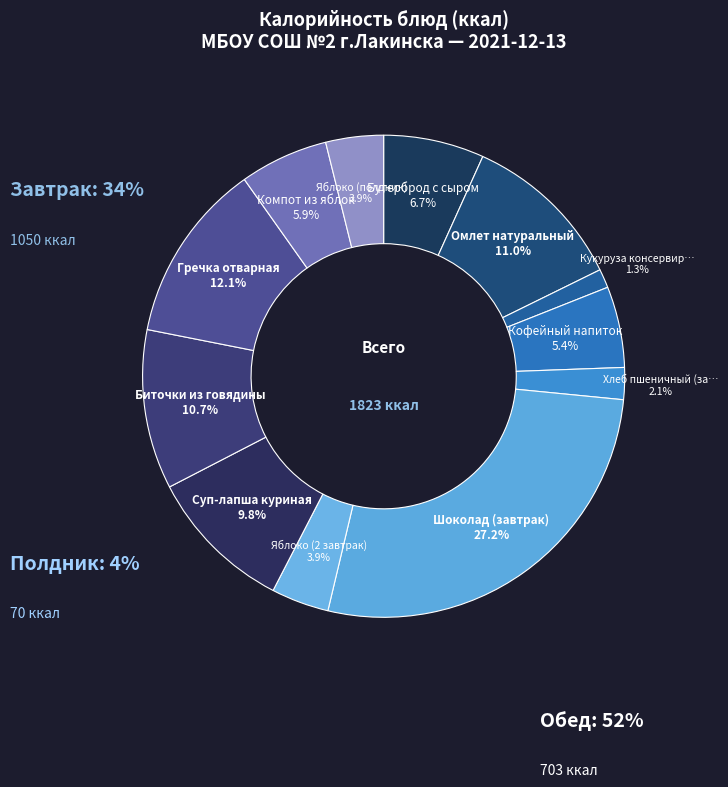

How many slices are in this pie chart?

12